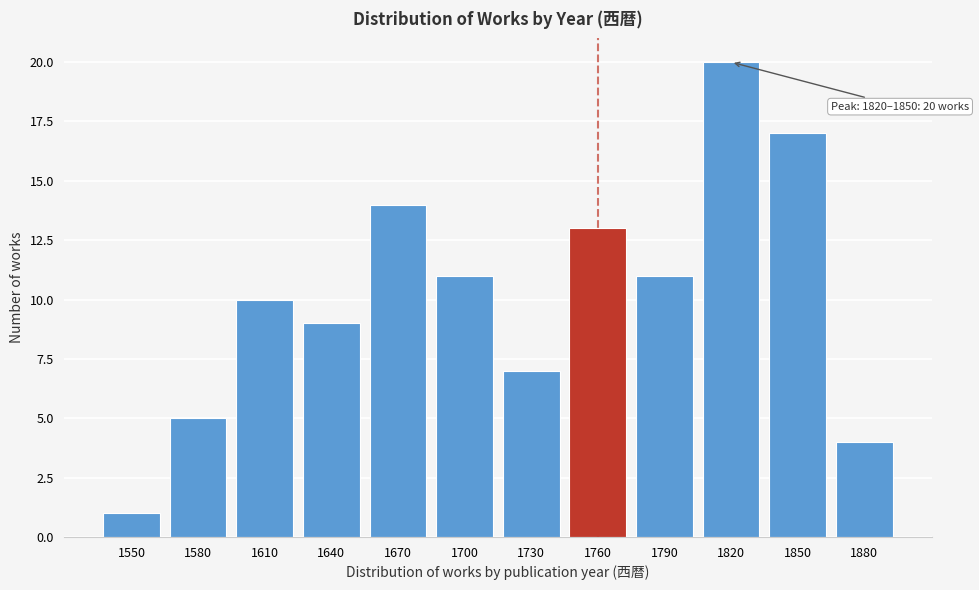

Reading right to left, what are all the values shown in this chart?

4	17	20	11	13	7	11	14	9	10	5	1